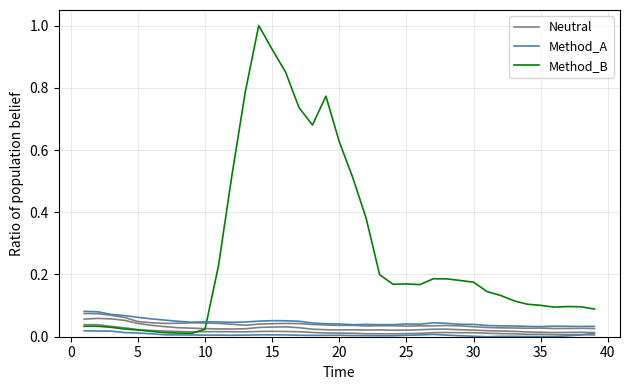

Which series ends up on top after the final intersection of Neutral and Method_B?

Method_B